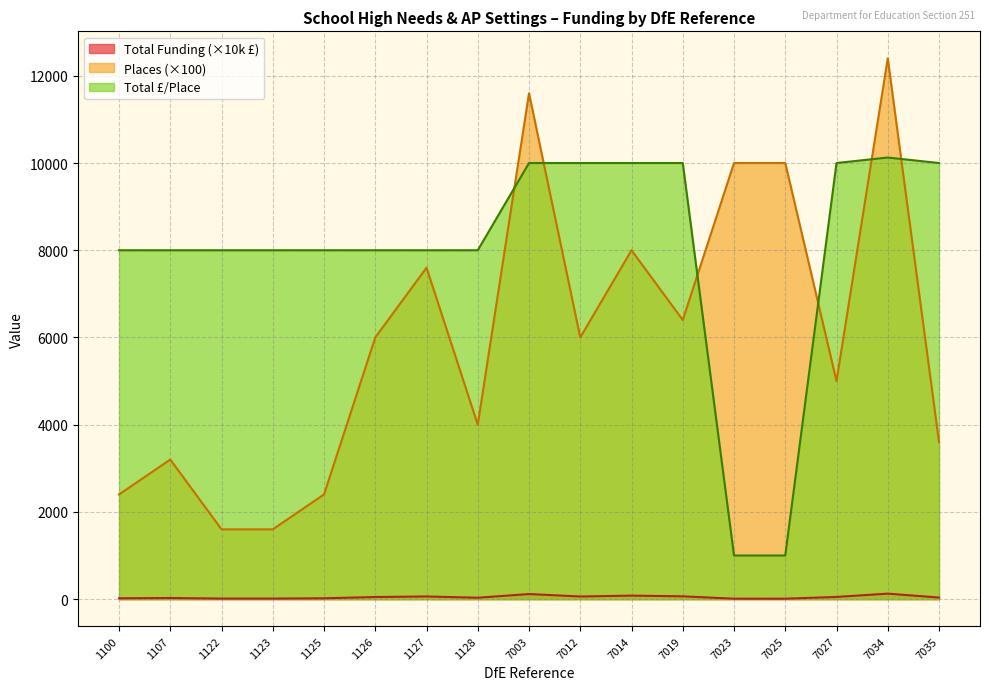

How many series are shown in this chart?

3